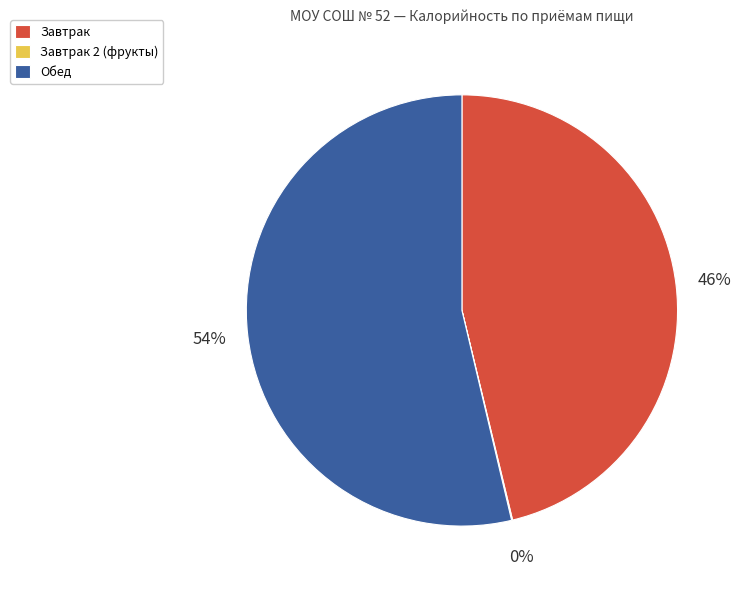

To the nearest percent, what is the combined percentage of Обед and Завтрак?

100%